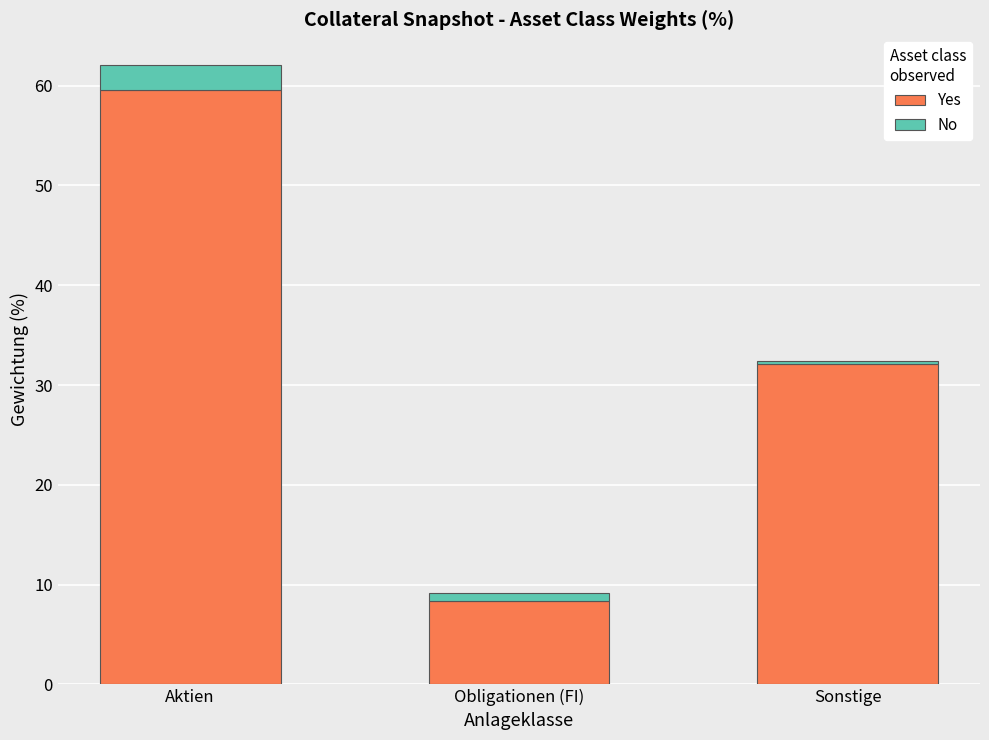

What is the lowest value of the Yes series?

8.3